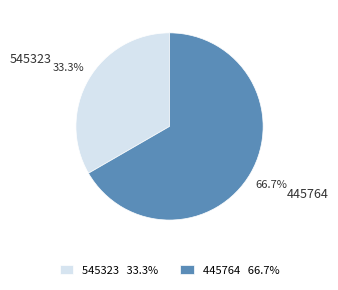

Is it true that 445764 is 61% of the pie?

False